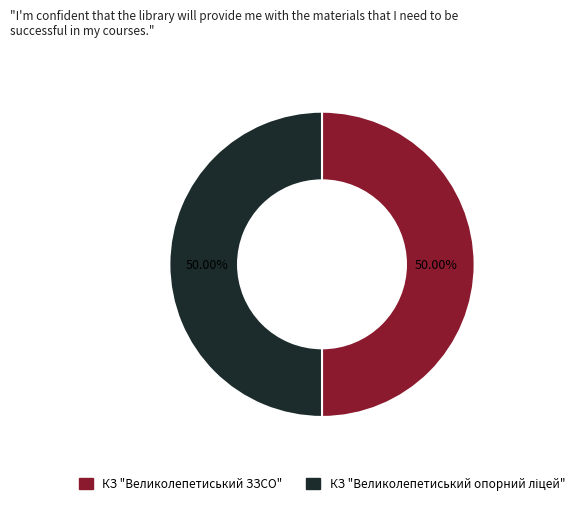

How many segments does this pie chart have?

2